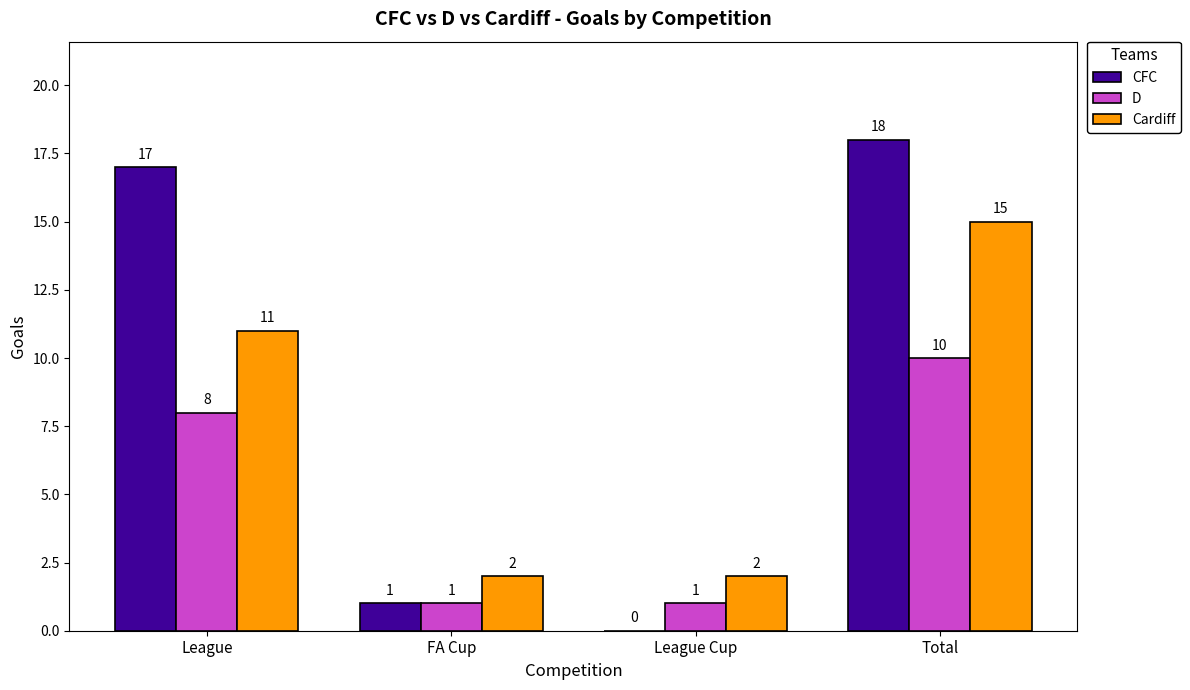

Which series has the largest total across all categories?

CFC